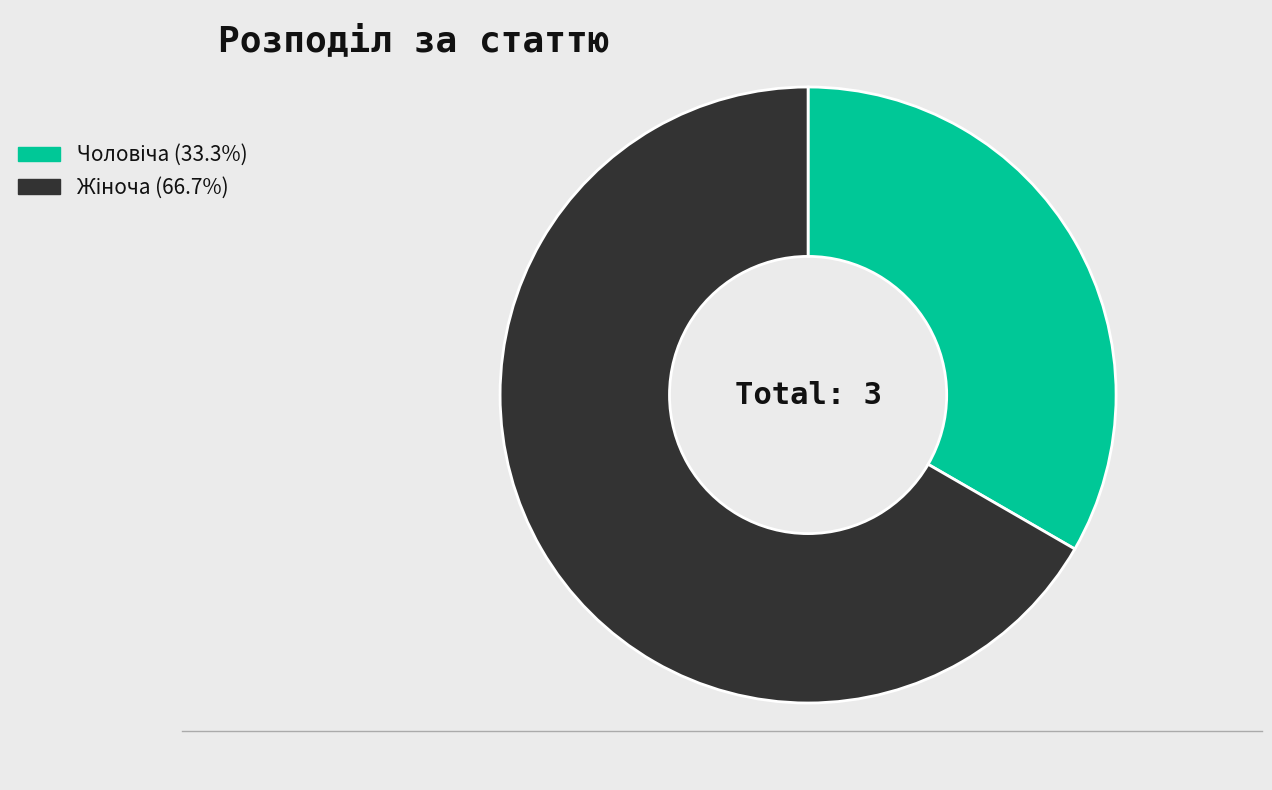

Is there a majority slice in this chart?

Yes